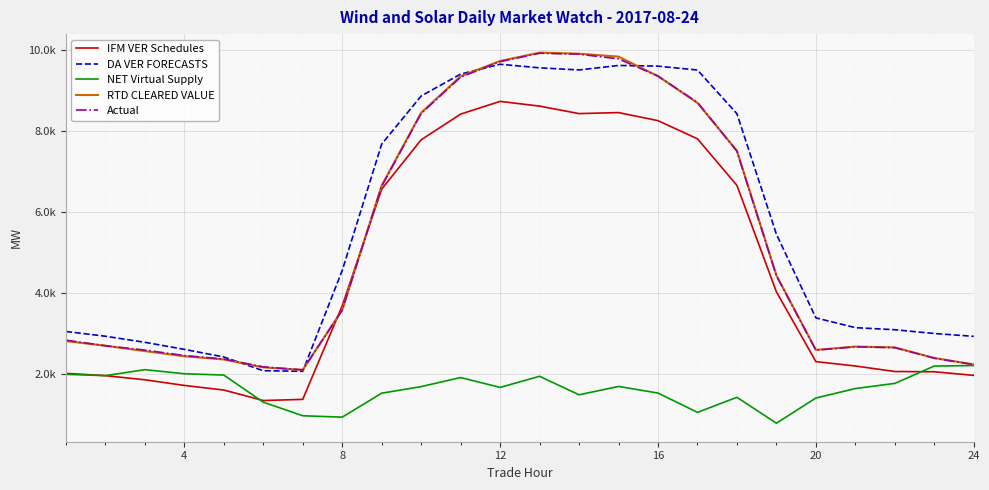

What are all the series names shown in the legend?

IFM VER Schedules, DA VER FORECASTS, NET Virtual Supply, RTD CLEARED VALUE, Actual